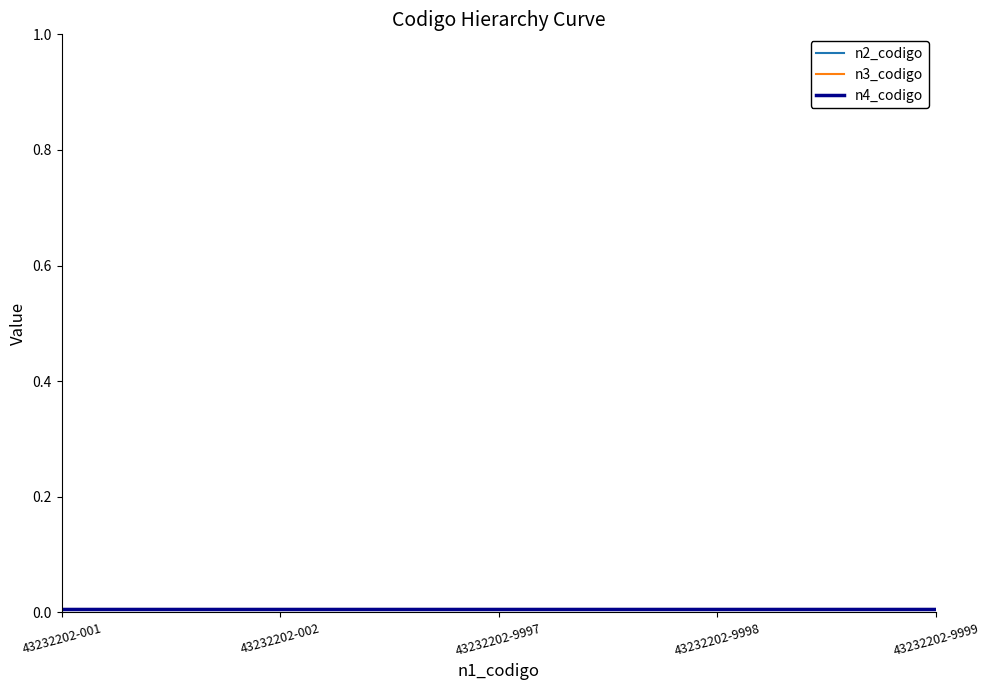

Rank the categories by n3_codigo value from highest to lowest.

43232202-001, 43232202-002, 43232202-9997, 43232202-9998, 43232202-9999